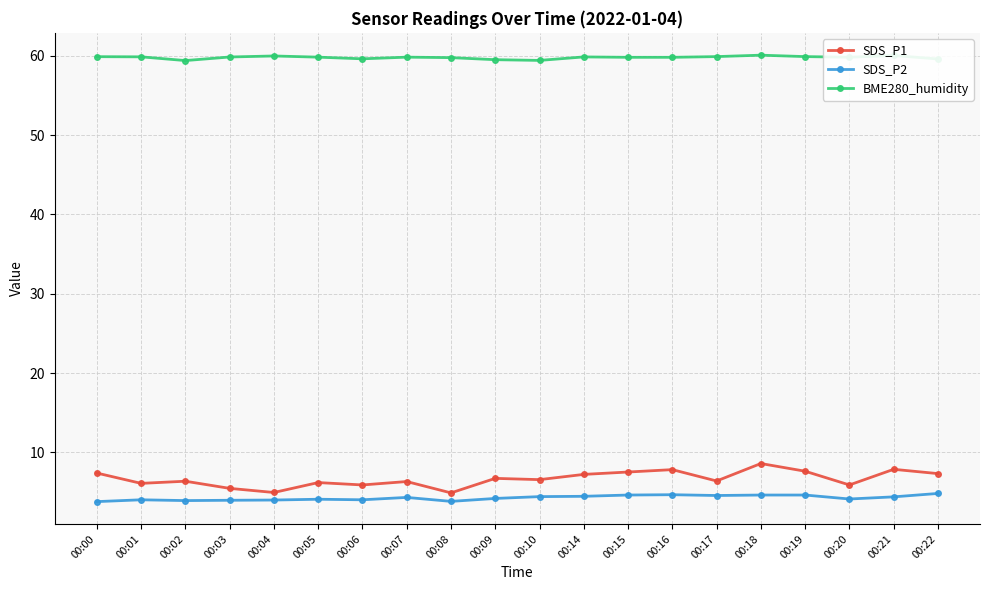

Which series has the largest total across all categories?

BME280_humidity